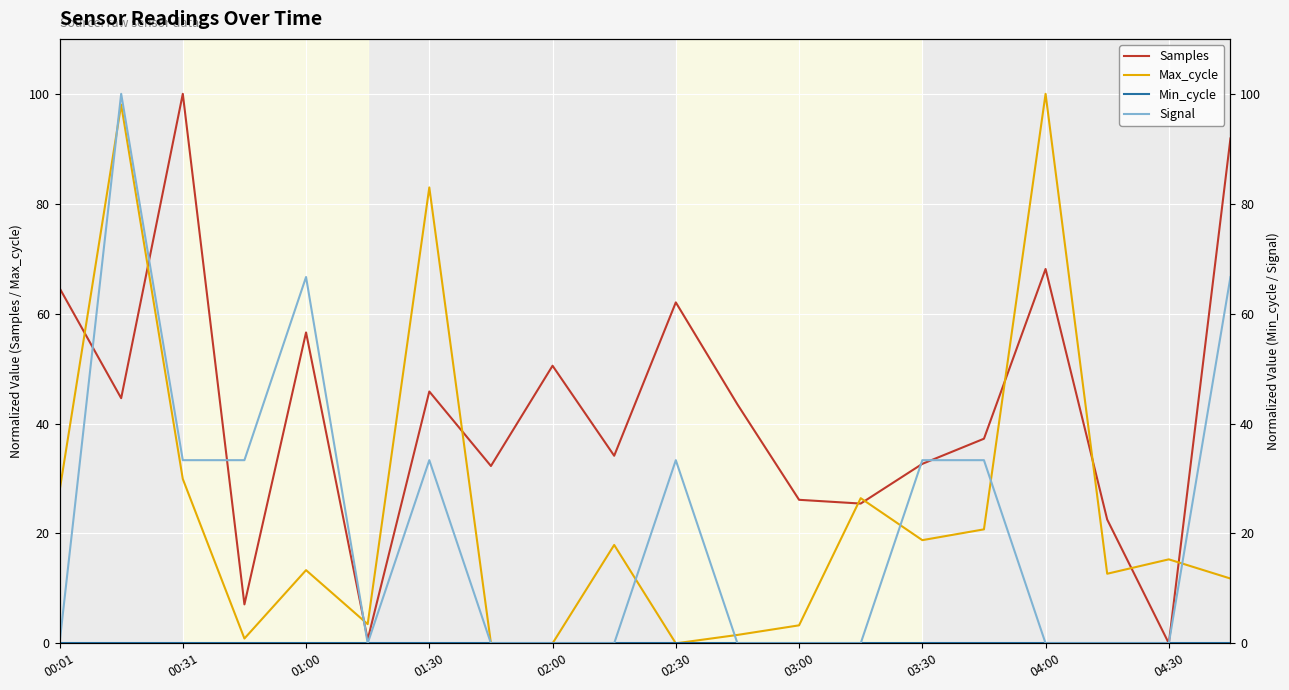

Count the number of data series in this chart.

4